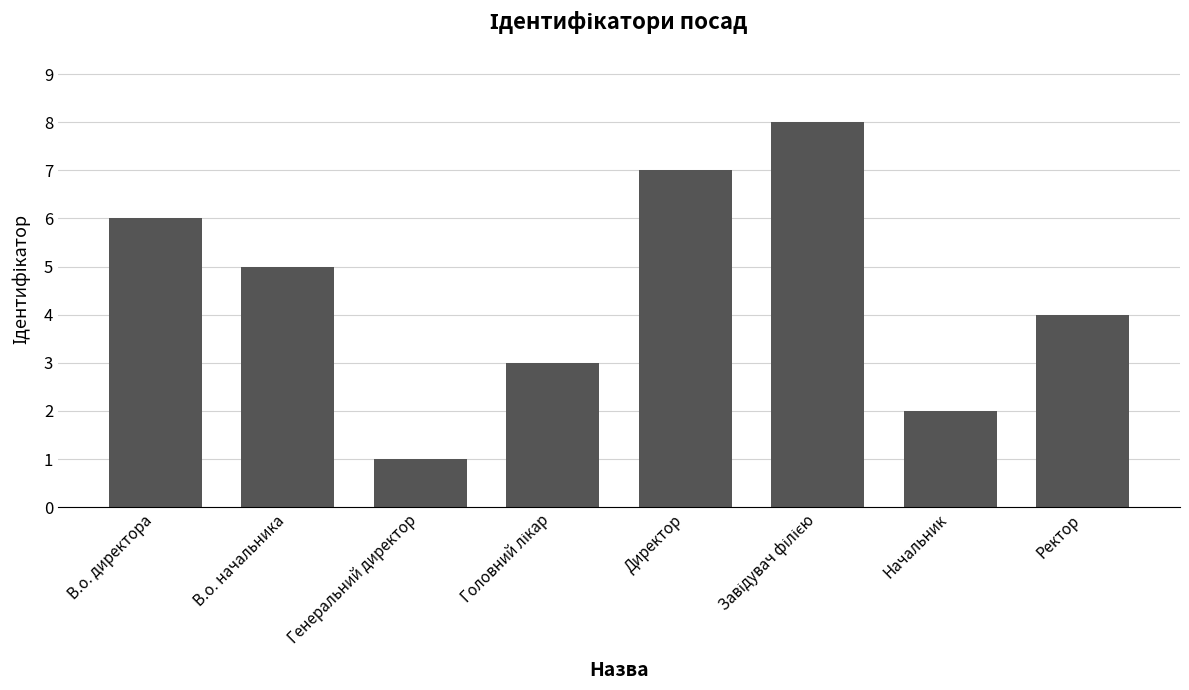

Reading right to left, list all the values displayed in this chart.

4	2	8	7	3	1	5	6